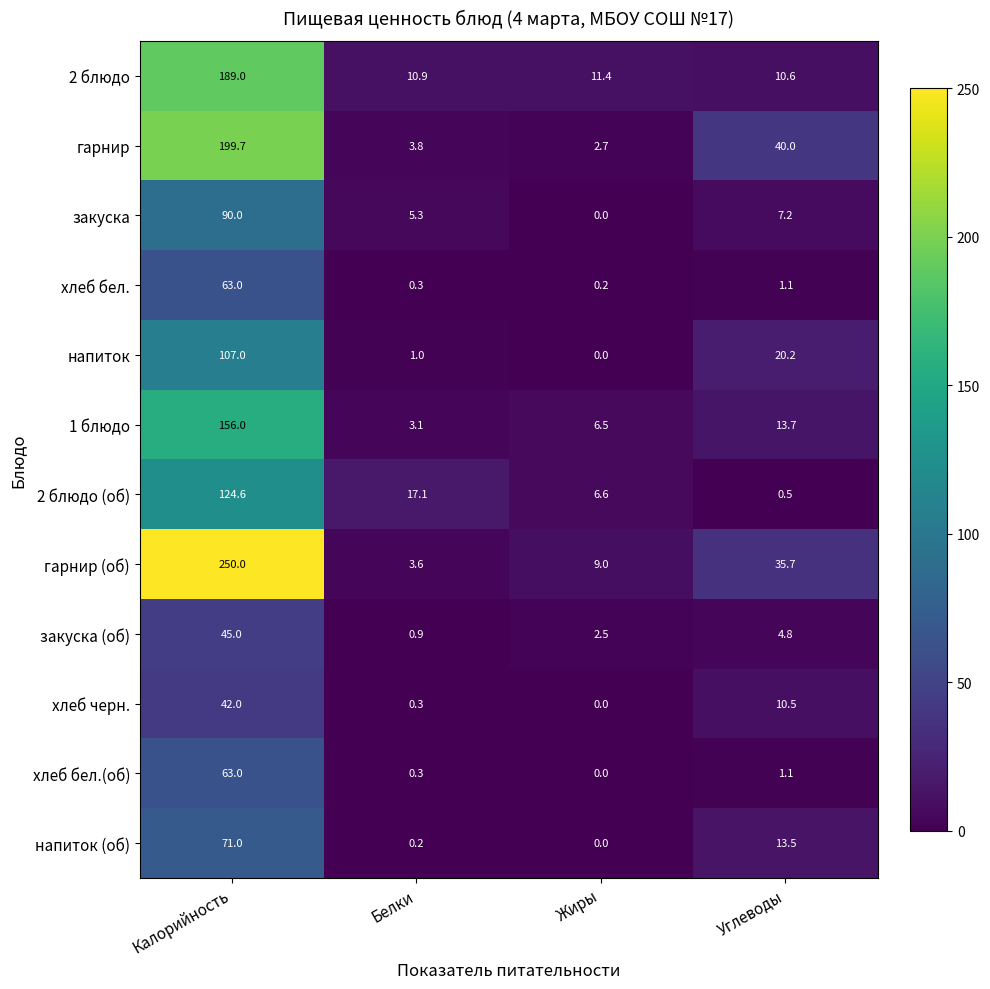

What is the difference between the second highest and minimum values in the 1 блюдо series?

10.6